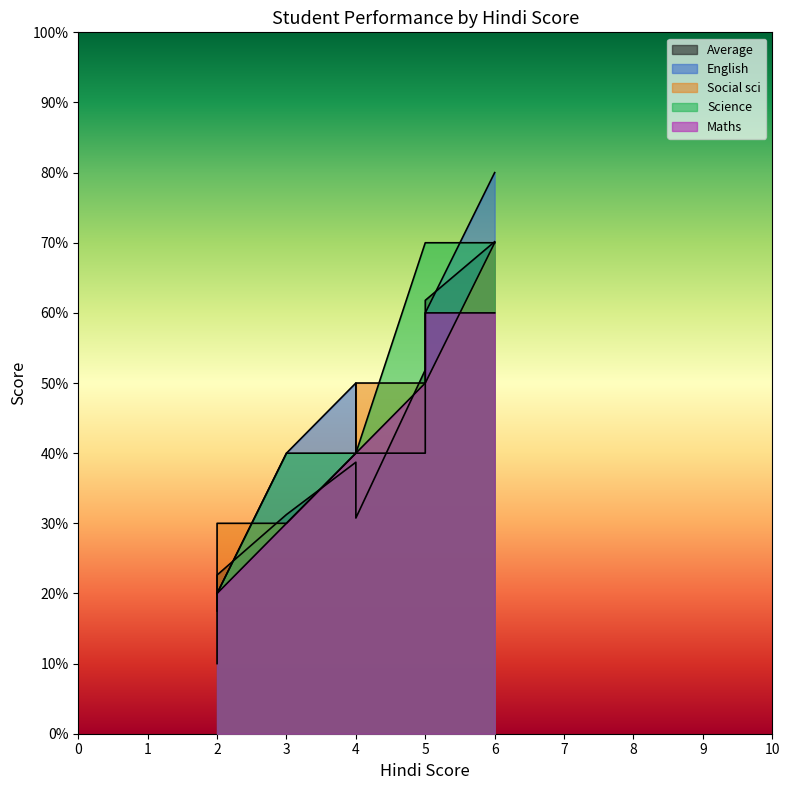

True or false: Social sci has more than 0 interior local peaks.

True